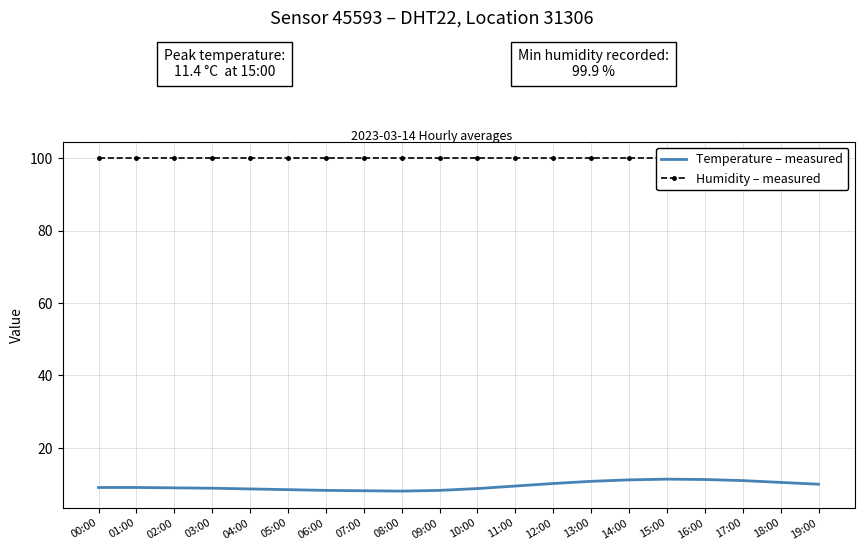

What is the spread (max minus min) of values at 07:00?

91.7